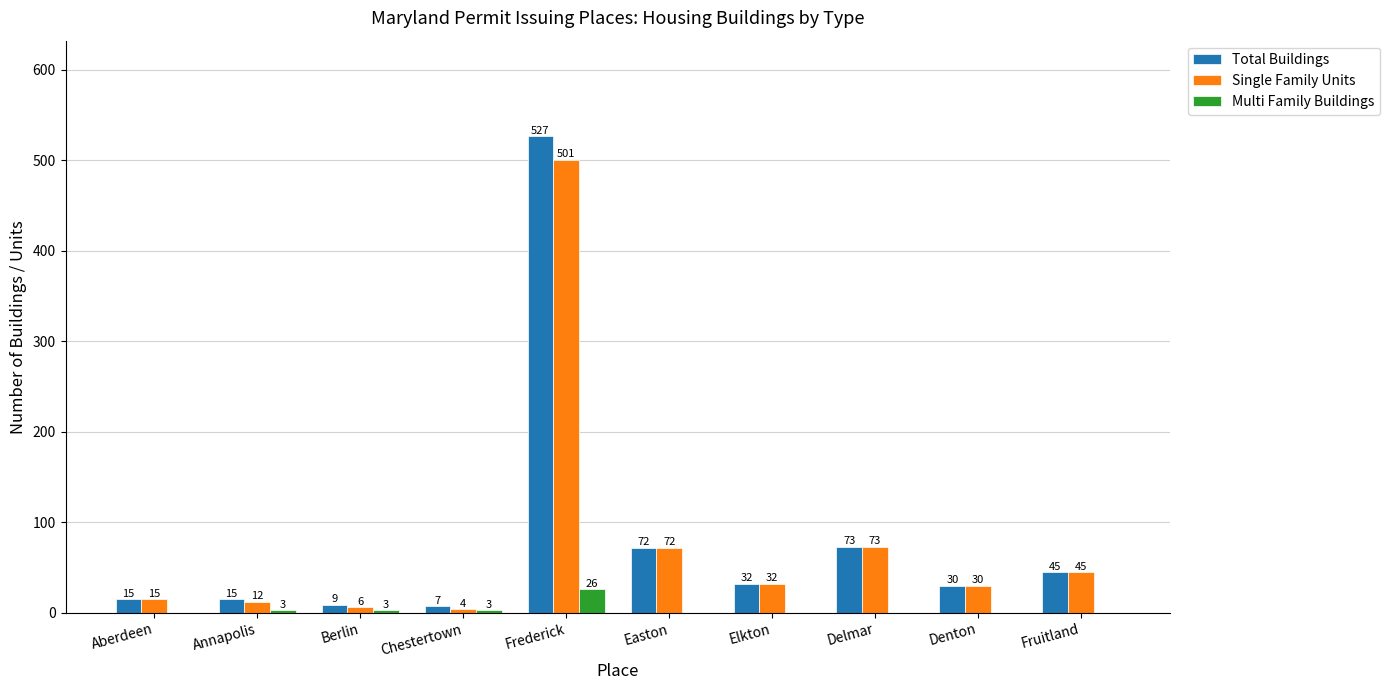

Are the bars horizontal?

No